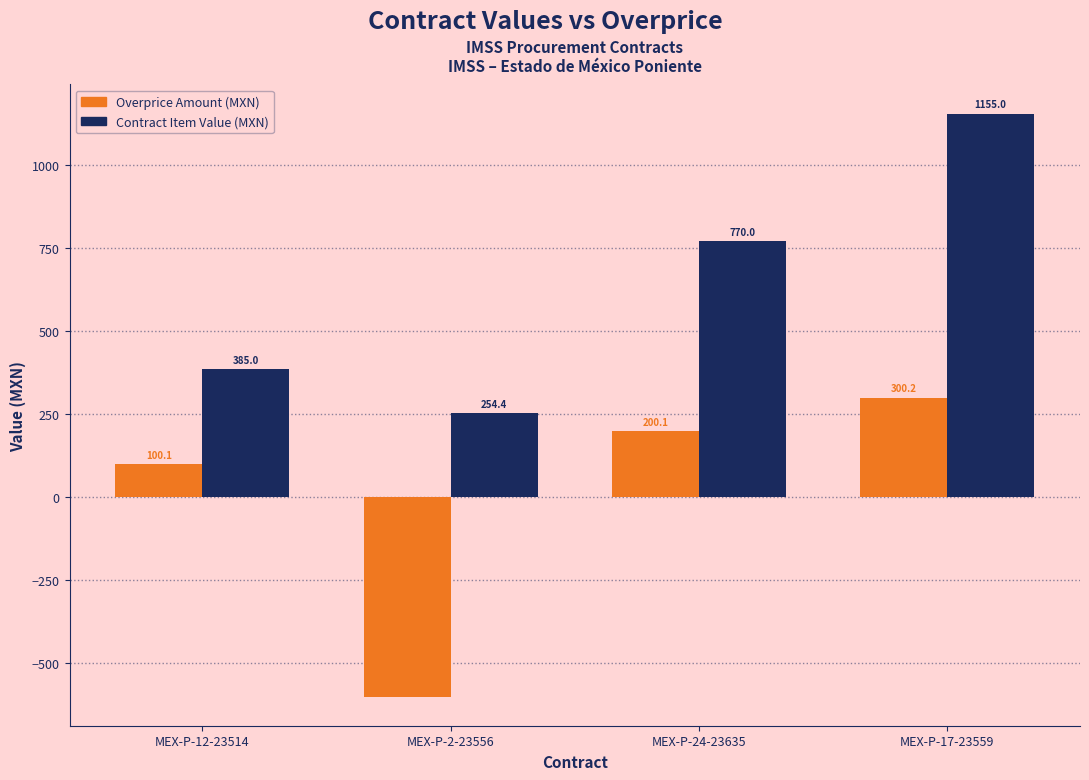

What position from the left is MEX-P-24-23635?

3